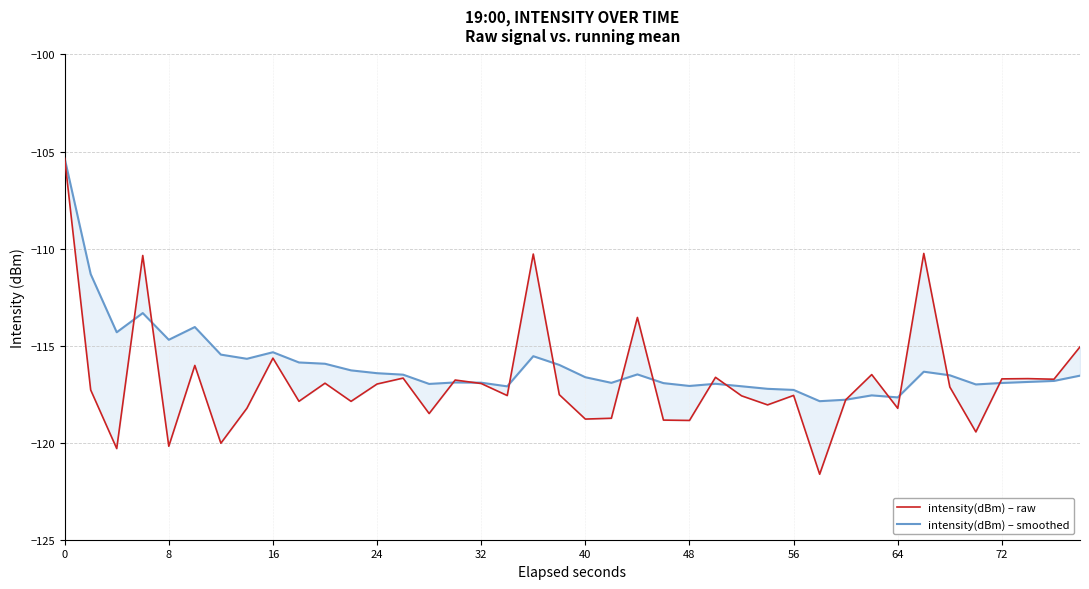

How many interior local valleys does the intensity(dBm) – smoothed series have?

10